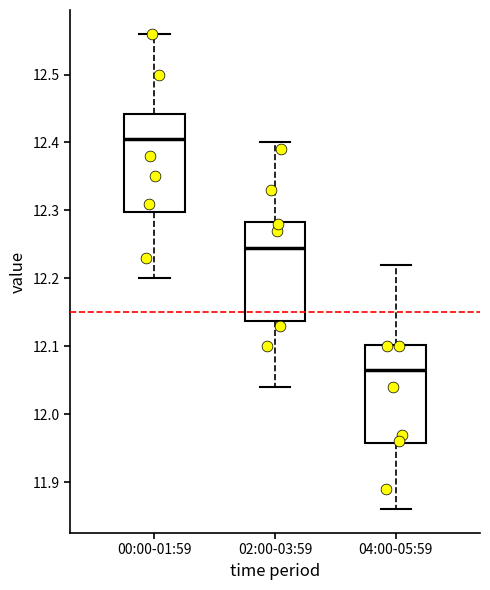

Reading left to right, read every box against the y-axis: the position of its median line, the range the box covers, and the ends of its whiskers. The values are not printed on the chart, so give them approximately, as read against the axis.

00:00-01:59: median 12.41, box 12.30 to 12.44, whiskers 12.20 to 12.56
02:00-03:59: median 12.25, box 12.14 to 12.28, whiskers 12.04 to 12.40
04:00-05:59: median 12.07, box 11.96 to 12.10, whiskers 11.86 to 12.22